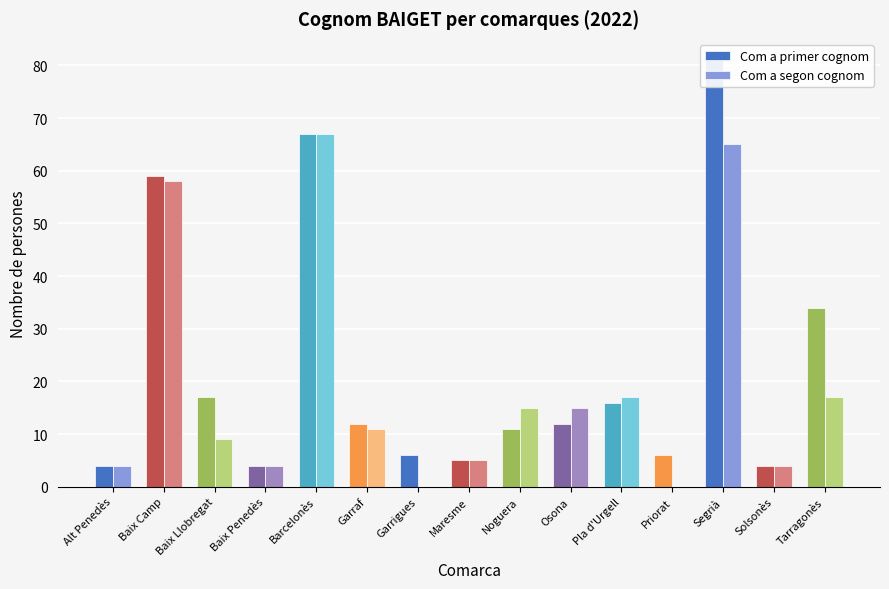

What is the spread (max minus min) of values at Segrià?

16